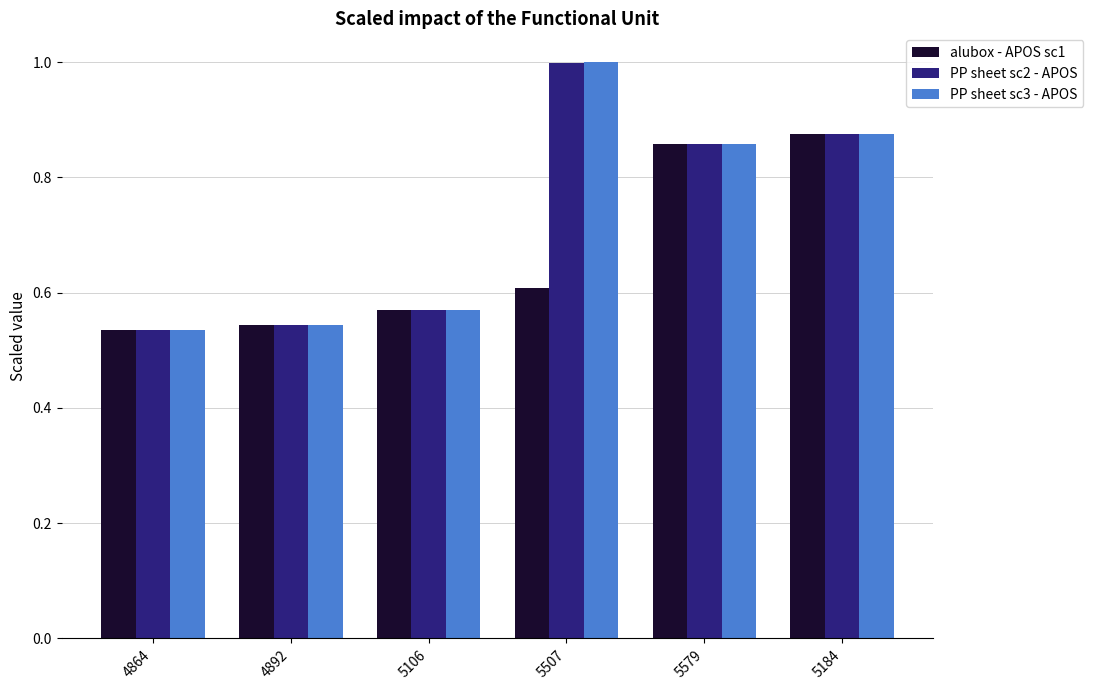

What is the average value of the PP sheet sc2 - APOS series?

0.7